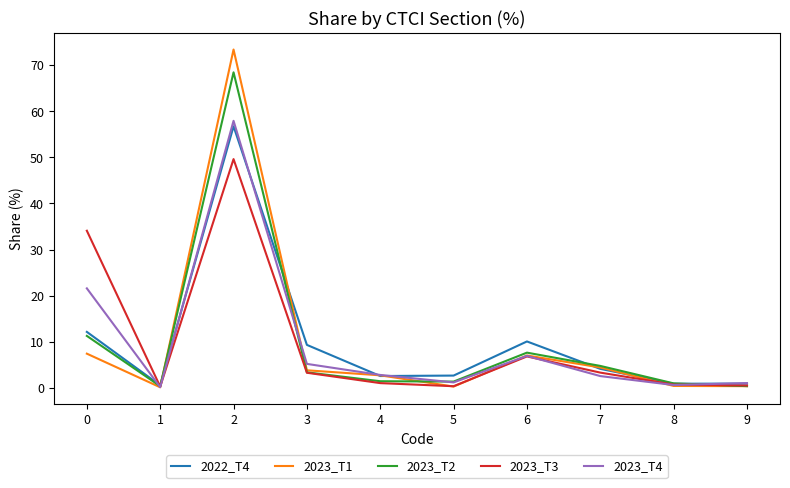

What is the maximum value shown in the chart?

73.4